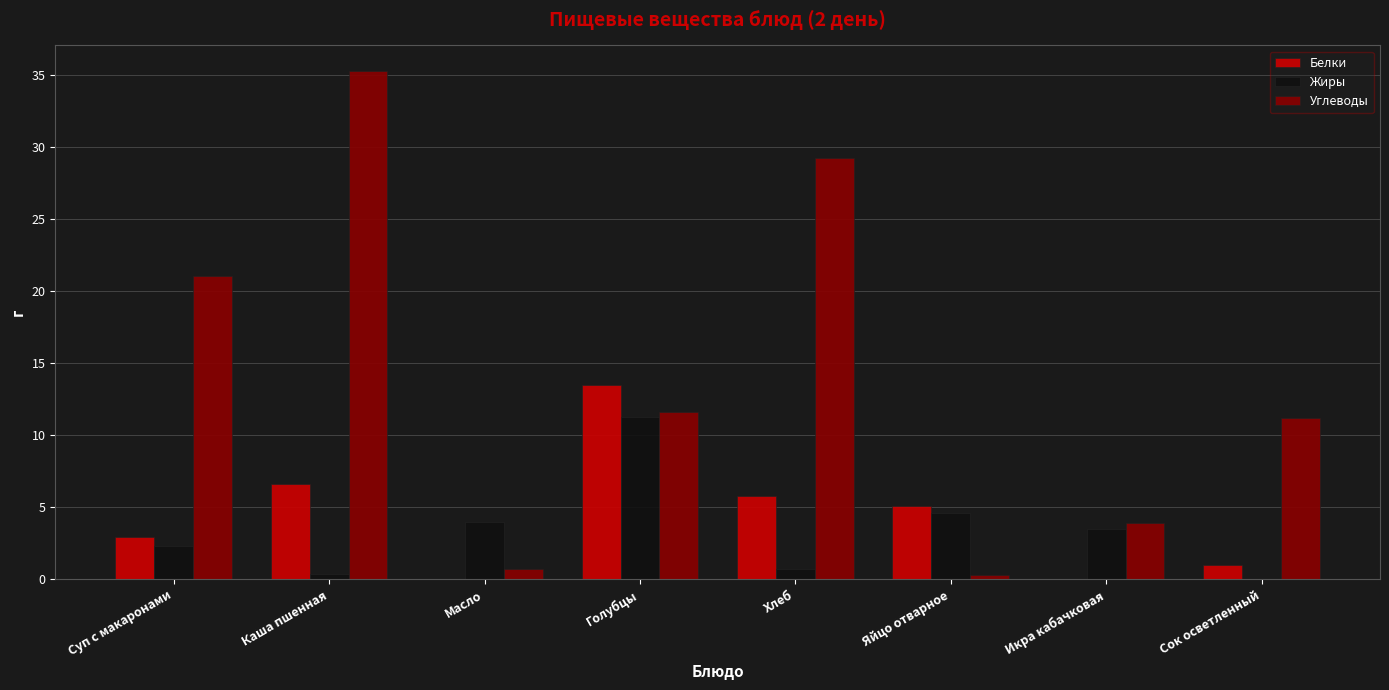

What is the highest value of the Углеводы series?

35.3